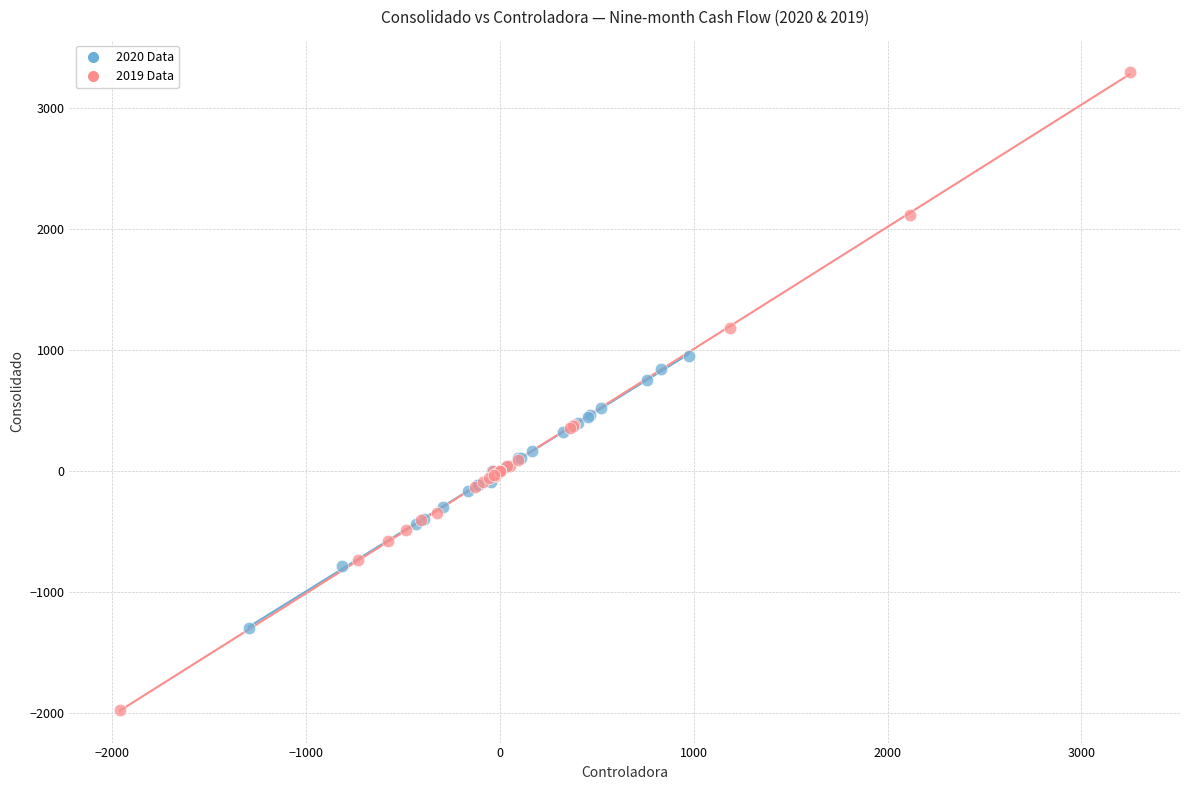

Which series reaches the minimum Y coordinate?

2019 Data